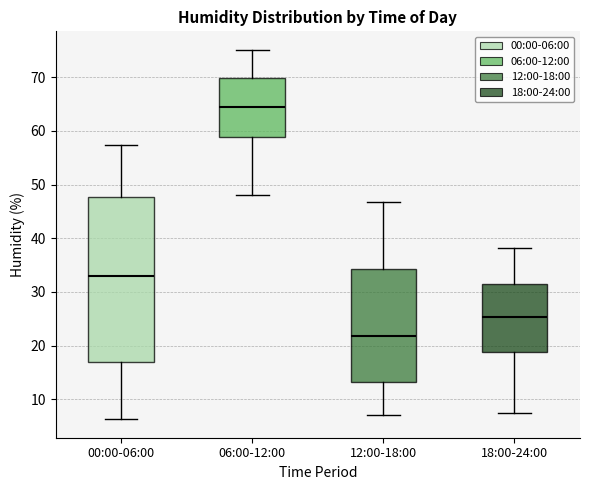

Reading left to right, read every box against the y-axis: the position of its median line, the range the box covers, and the ends of its whiskers. The values are not printed on the chart, so give them approximately, as read against the axis.

00:00-06:00: median 33, box 17 to 48, whiskers 6 to 57
06:00-12:00: median 64, box 59 to 70, whiskers 48 to 75
12:00-18:00: median 22, box 13 to 34, whiskers 7 to 47
18:00-24:00: median 25, box 19 to 31, whiskers 7 to 38